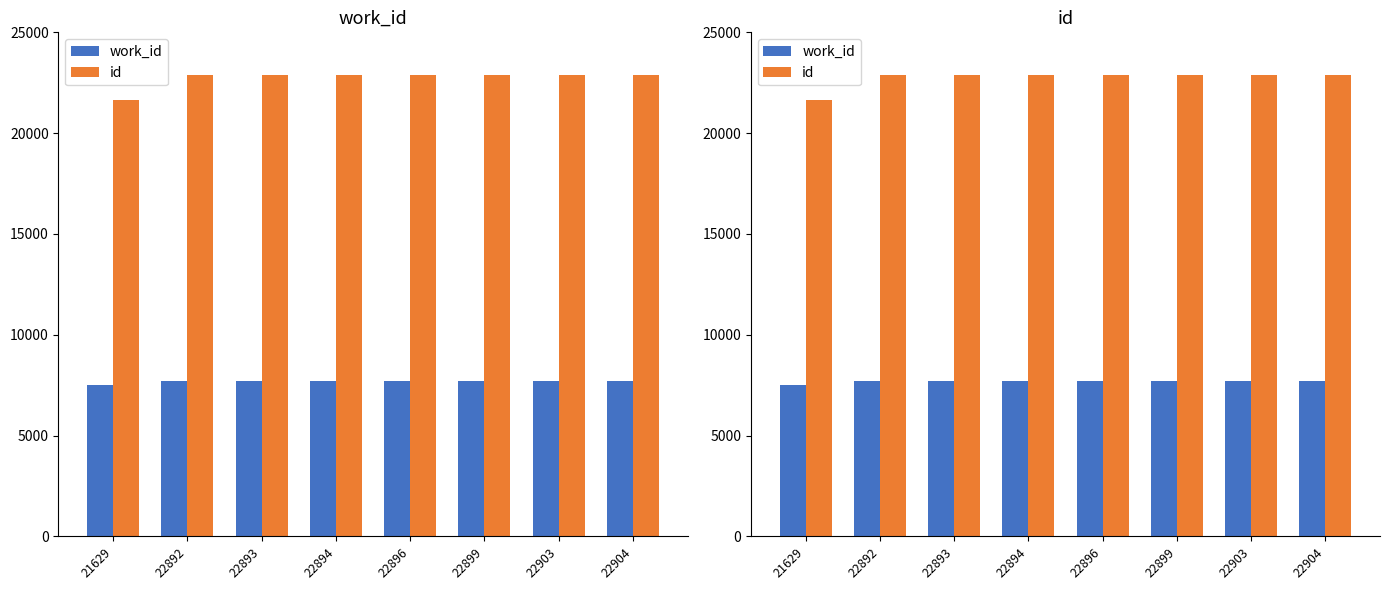

What value does the work_id series have at 22903?

7697